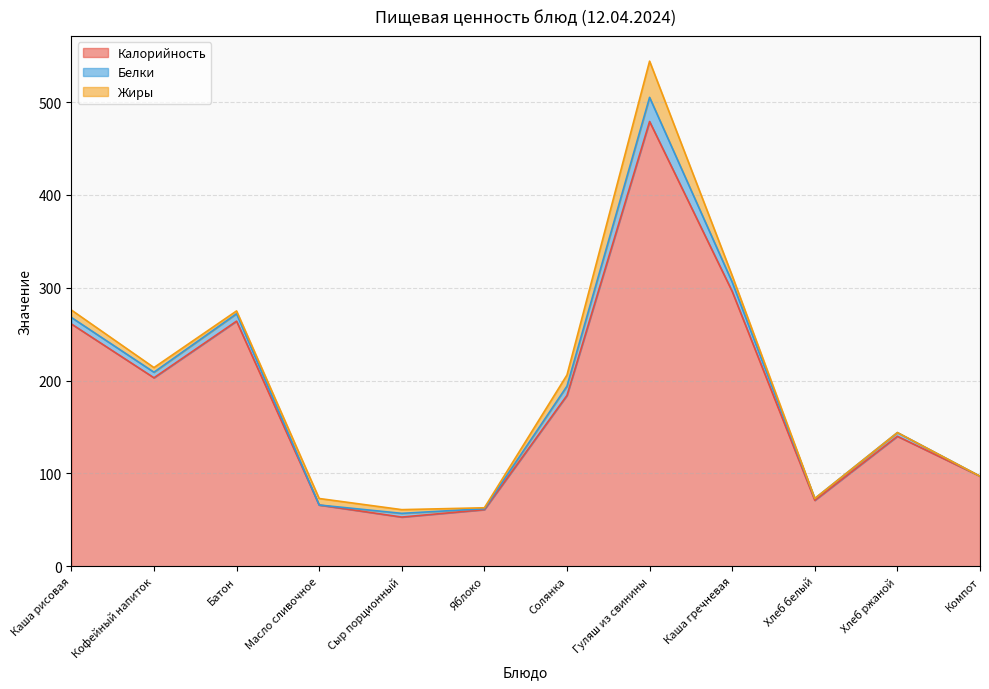

True or false: Белки has a value of 10 at Батон.

False